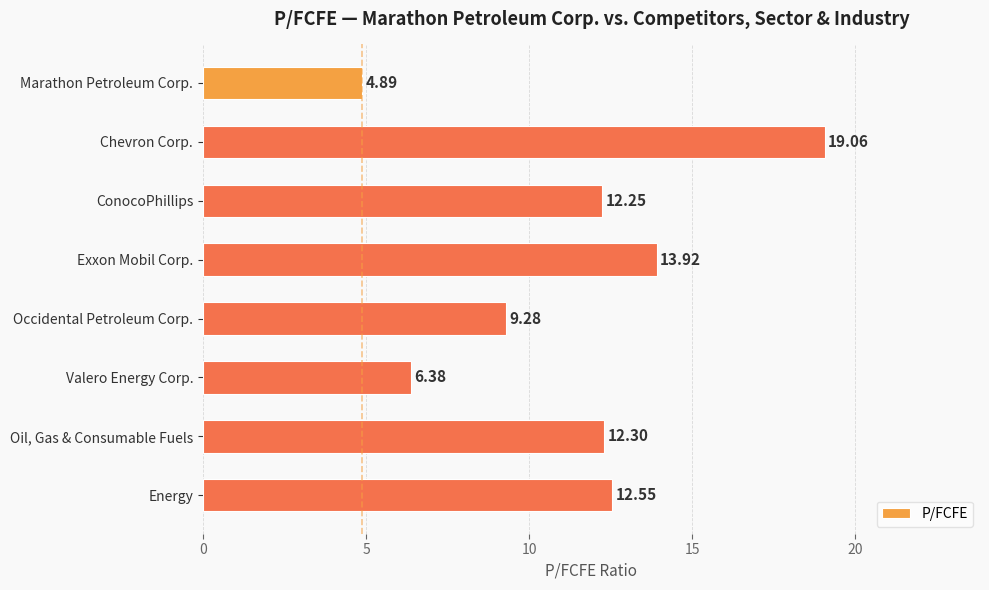

What is the sum of all values?

90.6